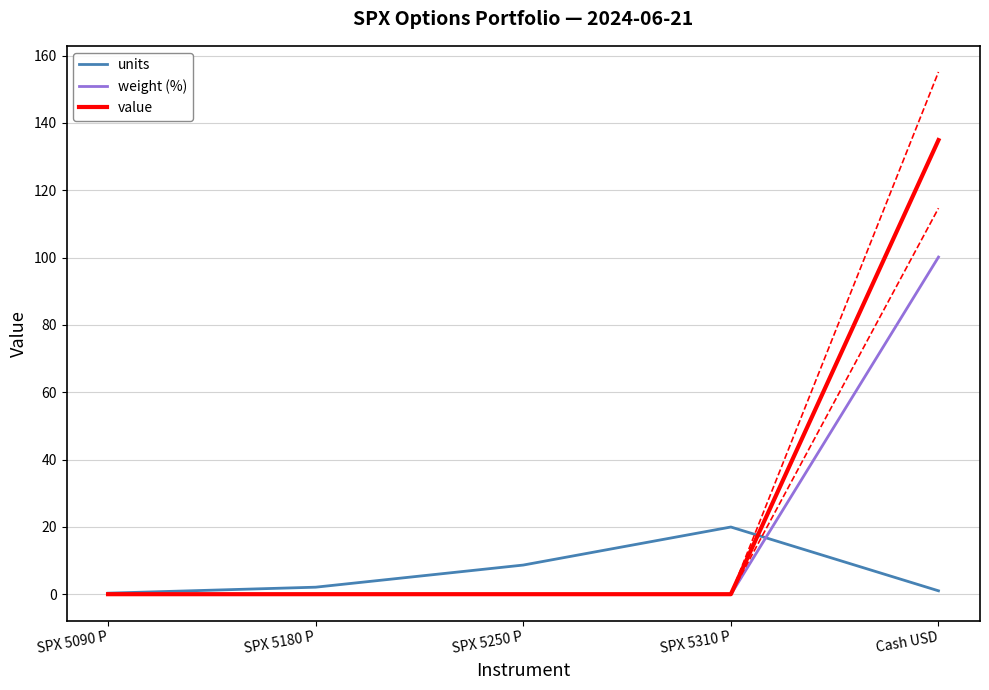

At which category is the sum across all series the highest?

Cash USD